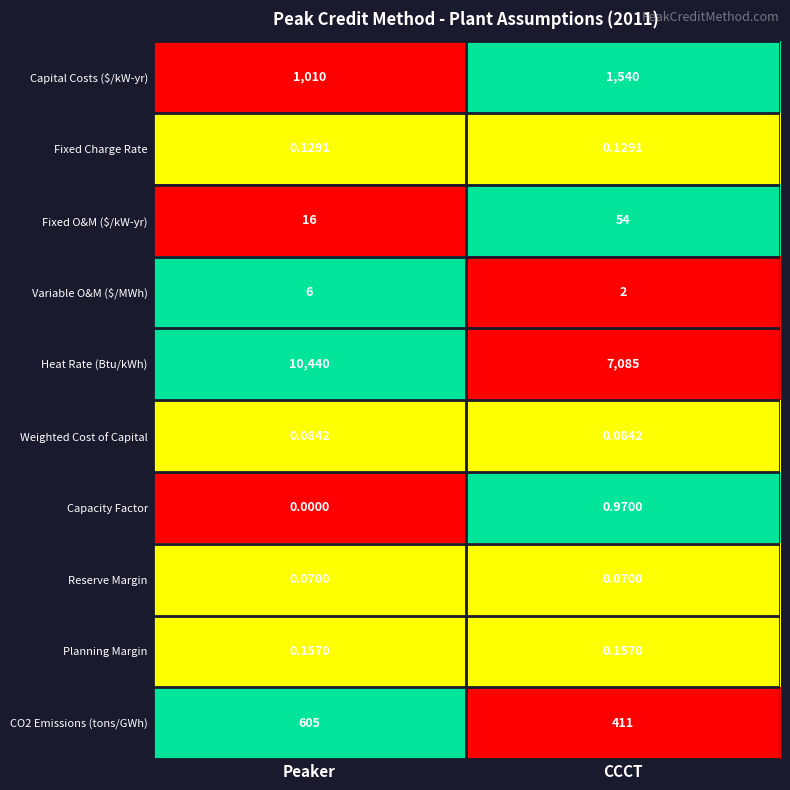

Which series has the largest range (max minus min)?

Heat Rate (Btu/kWh)